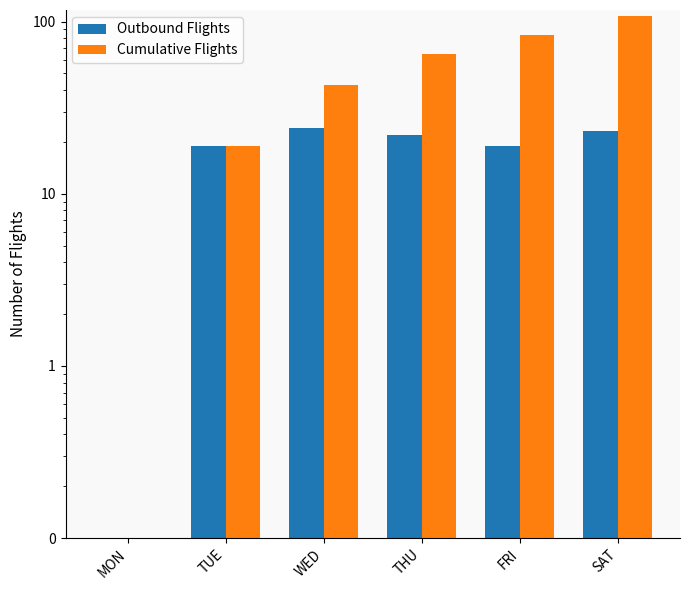

Reading left to right, what are all the values shown in this chart?

Outbound Flights: 0	19	24	22	19	23
Cumulative Flights: 0	19	43	65	84	107